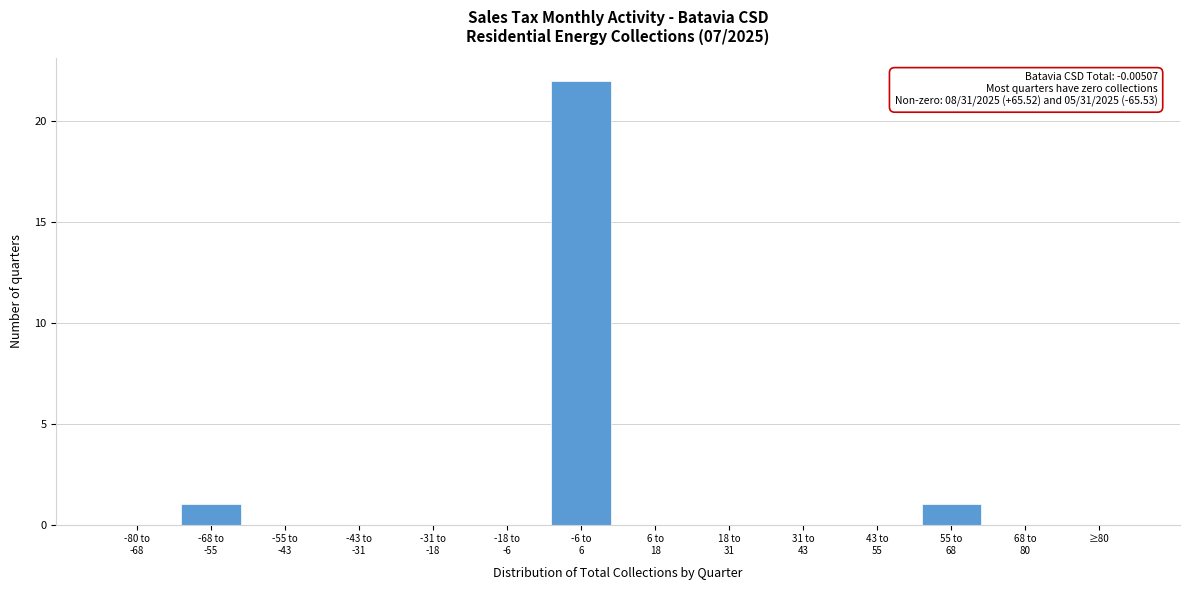

What is the sum of all values?

24